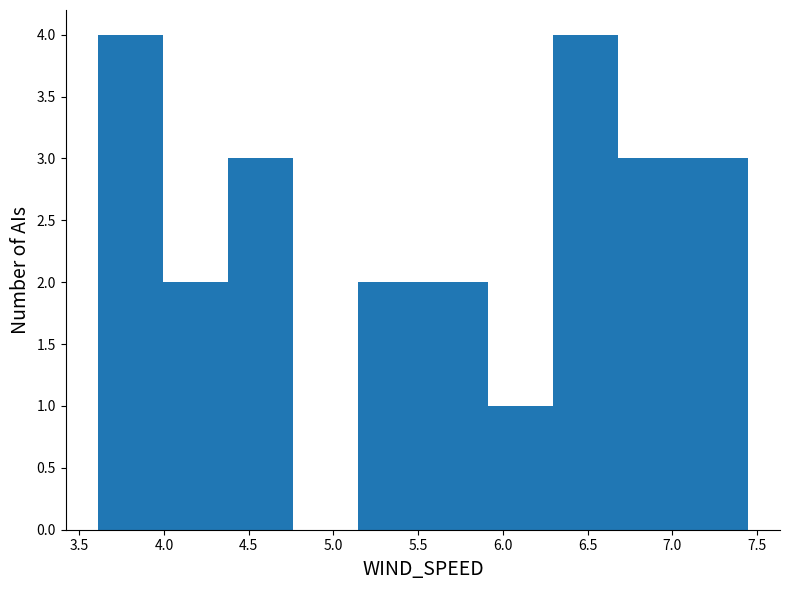

What is the height of the bar covering 5.55 to 5.90 on the x-axis? Neither the bar edges nor the heights are printed on the chart, so give them approximately, as read against the axes.

2